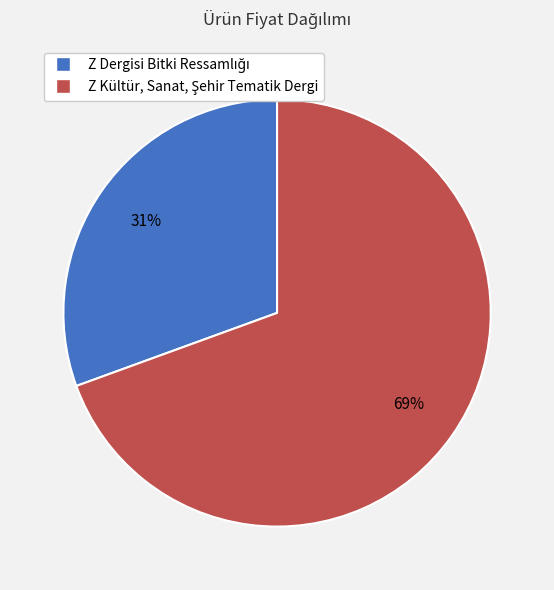

Is there a majority slice in this chart?

Yes